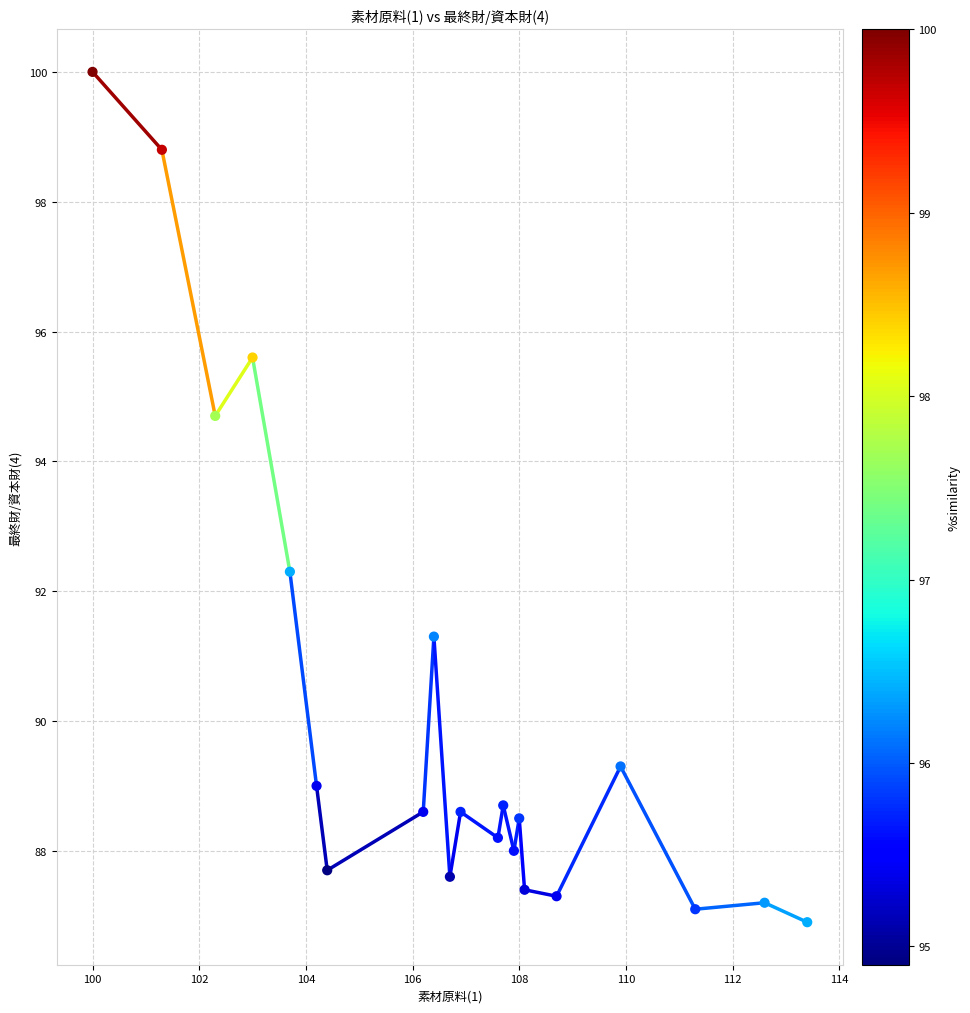

What is the range of X values (max minus min)?

13.4